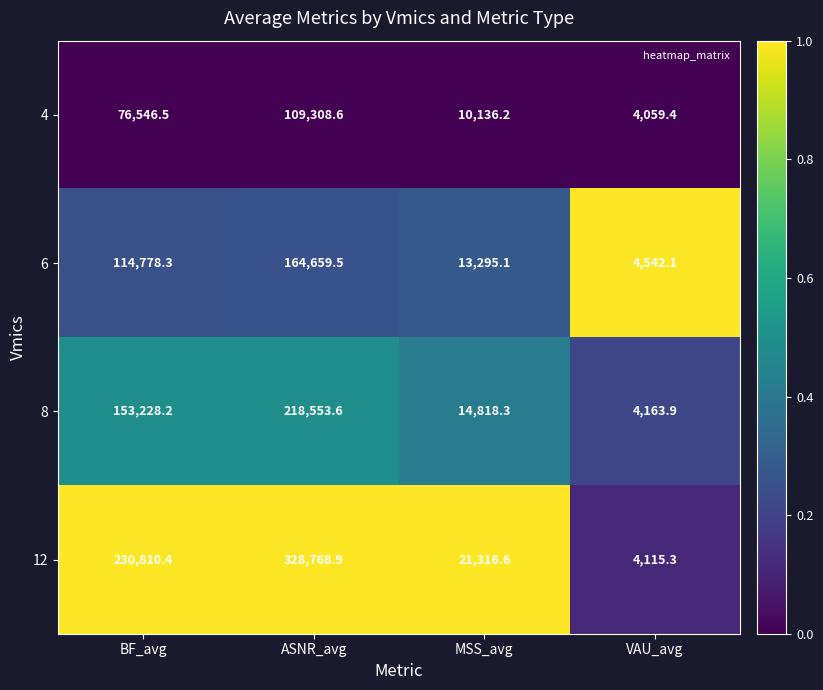

What is the difference between the 8 values at MSS_avg and VAU_avg?

10654.4